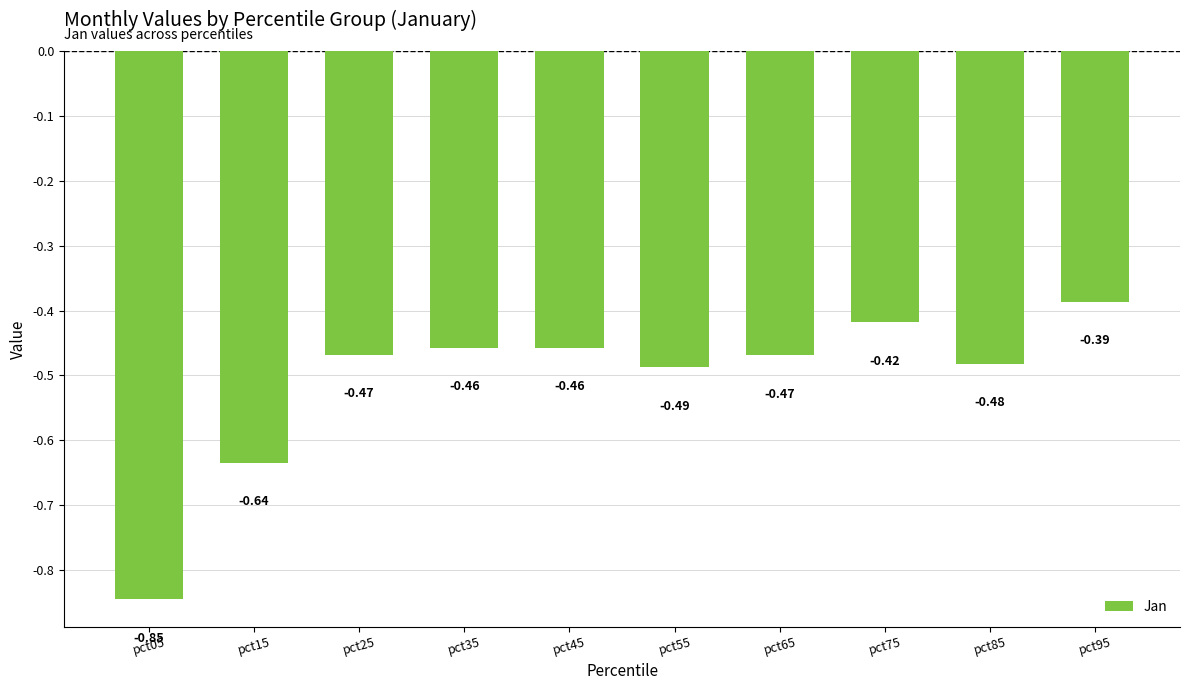

What is the change in value from pct15 to pct35?

+0.2